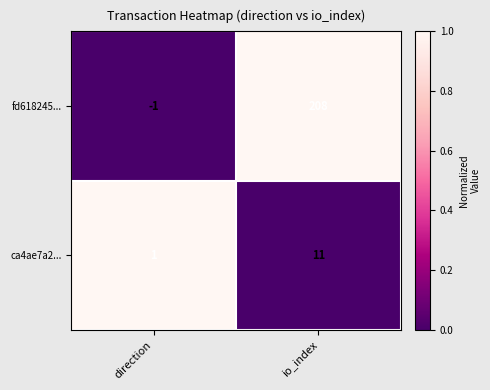

At which category is the sum across all series the highest?

io_index